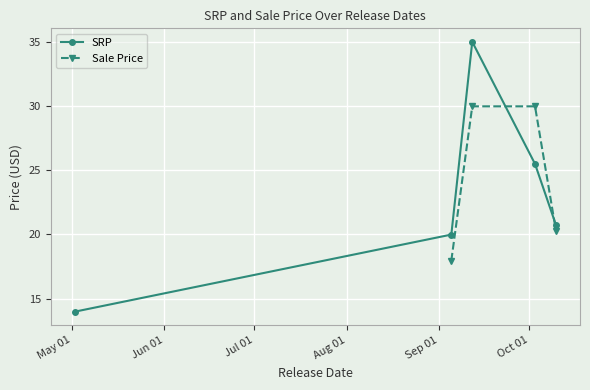

How many values in Sale Price are above zero?

4